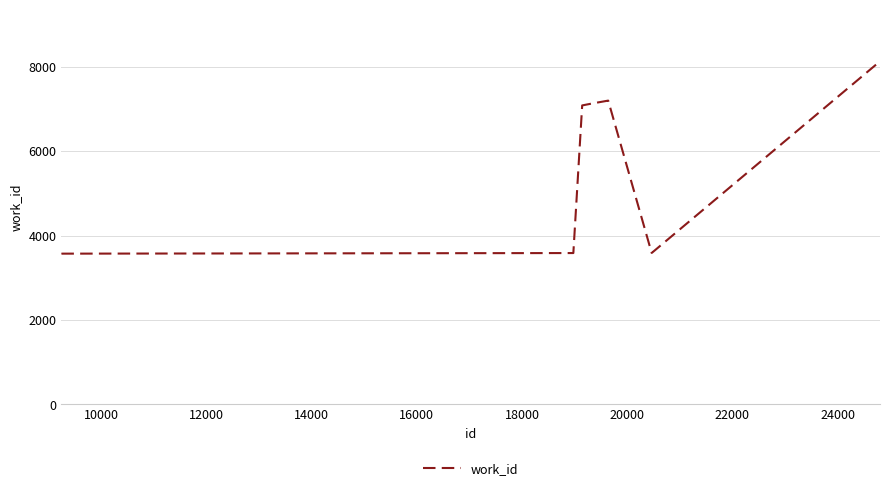

What is the greatest value displayed?

8129